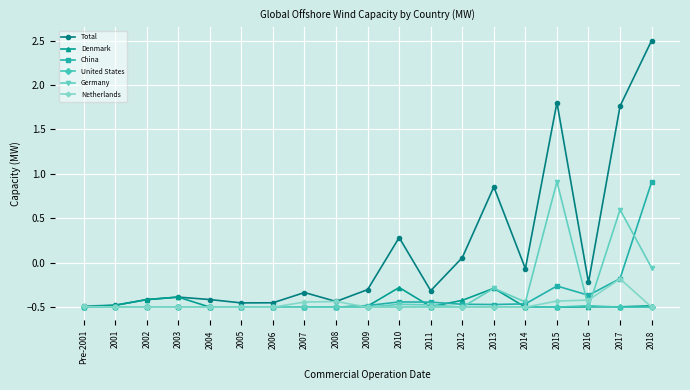

What is the sum of all China values?

-7.2